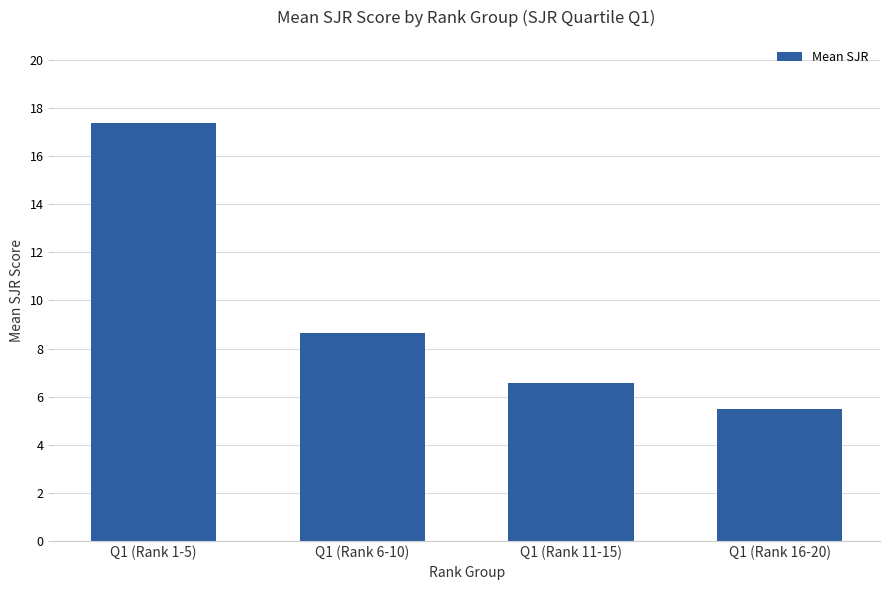

Is it true that the value at Q1 (Rank 16-20) is 5.5?

True